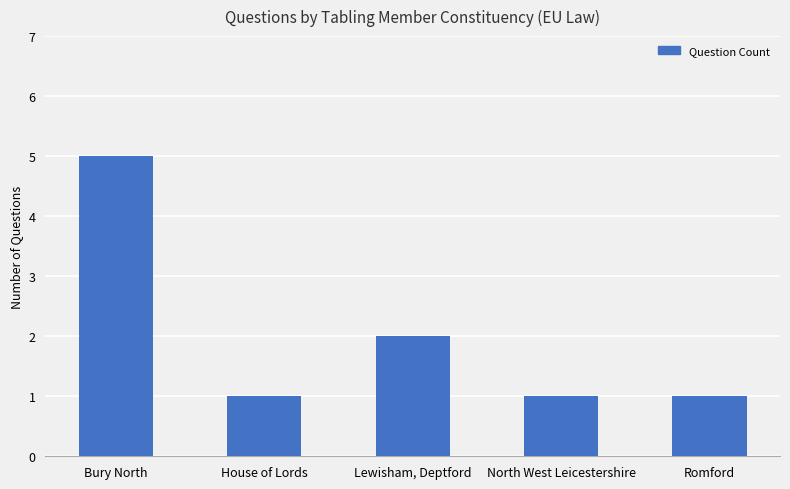

How many series are shown in this chart?

1